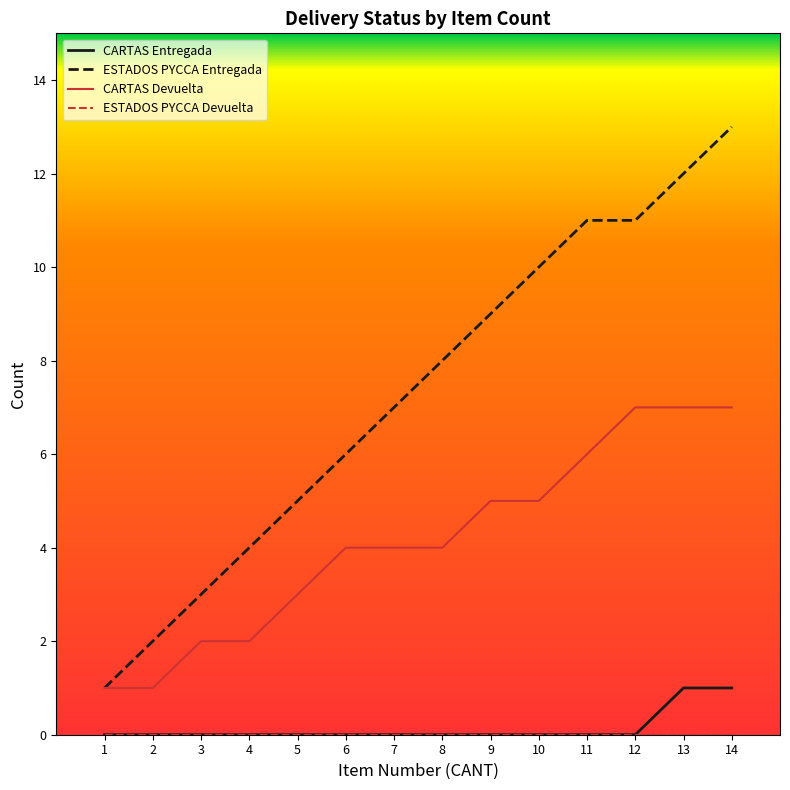

The value of CARTAS Entregada at 8 is 0. True or false?

True